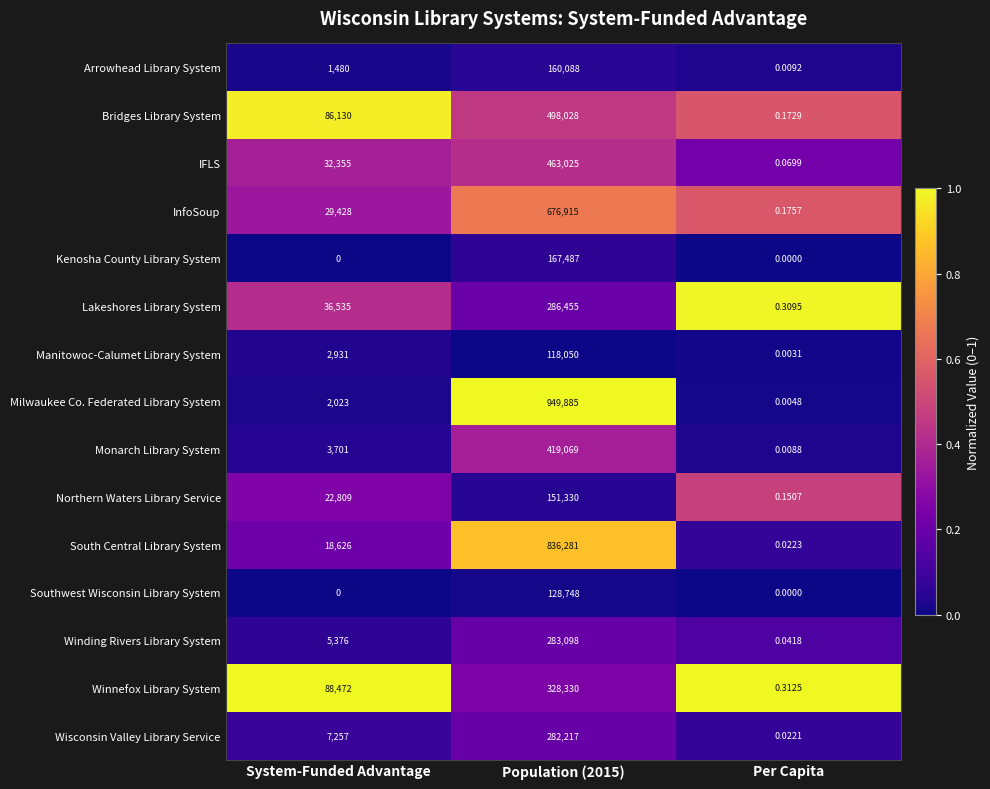

Where is Winnefox Library System nearest to the value 164165?

System-Funded Advantage